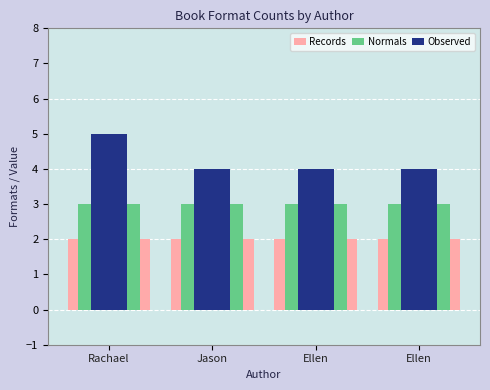

Count the Observed values in the range 4 to 5.

4